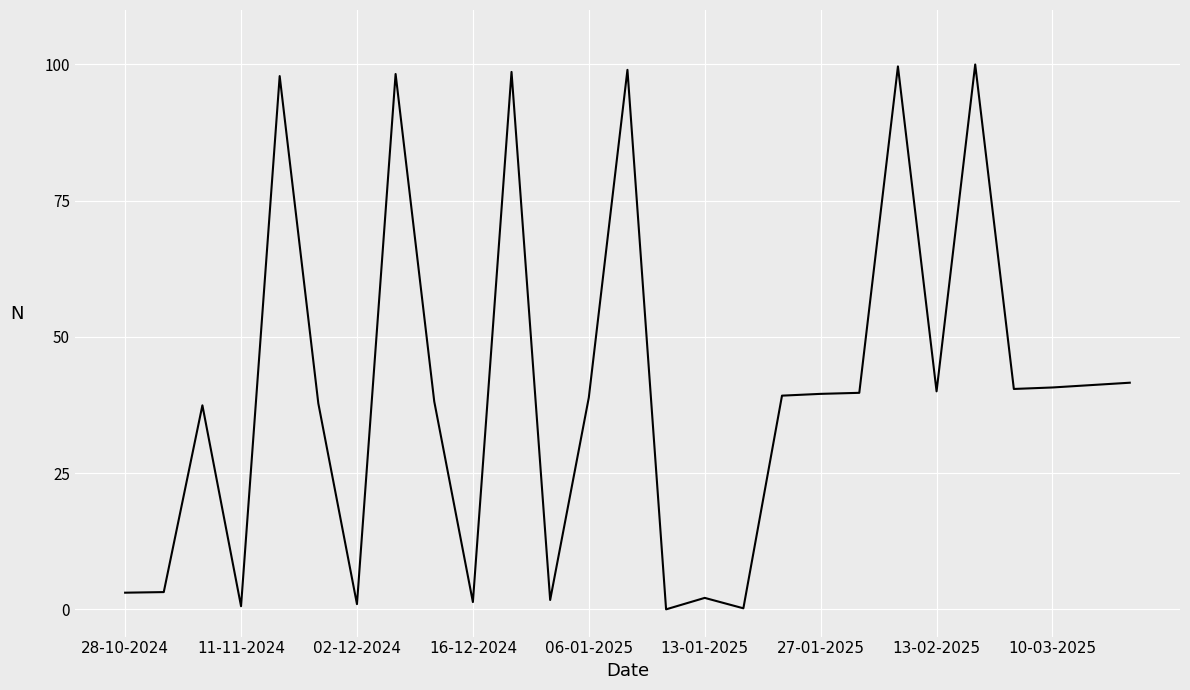

What is the difference between the maximum and minimum values?

100.0